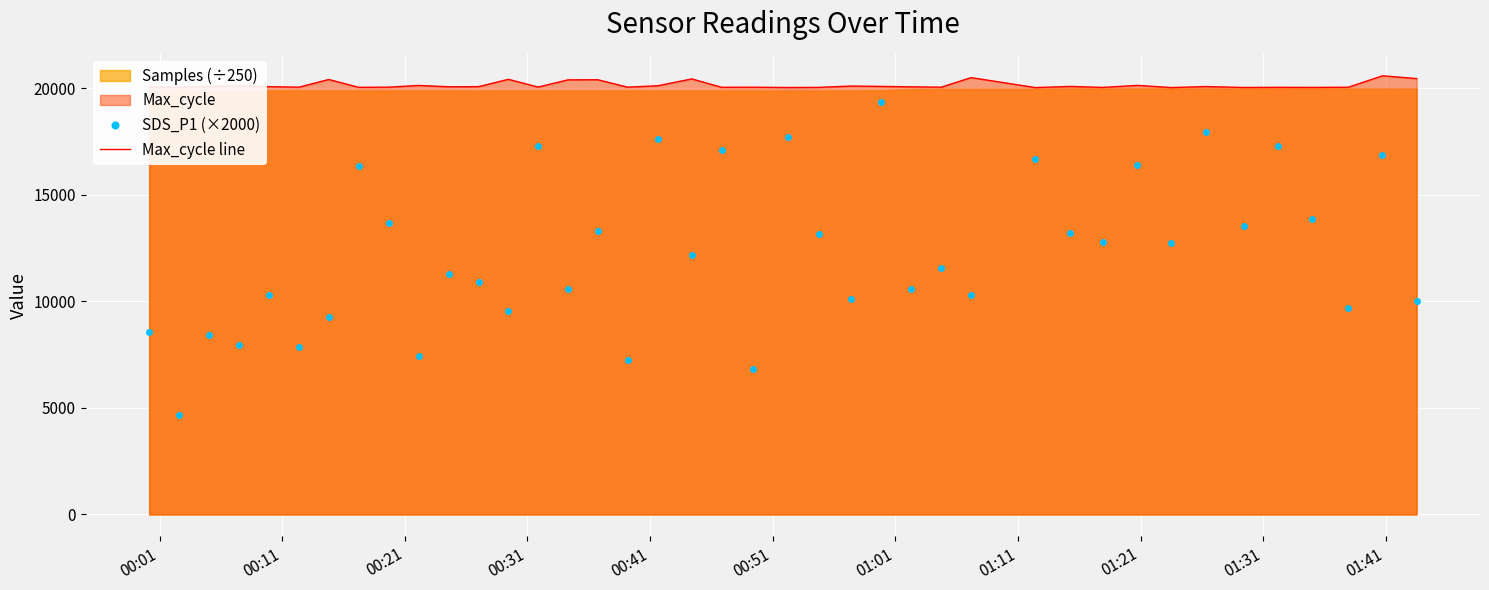

True or false: SDS_P1 (×2000) and Max_cycle line intersect in this chart.

False